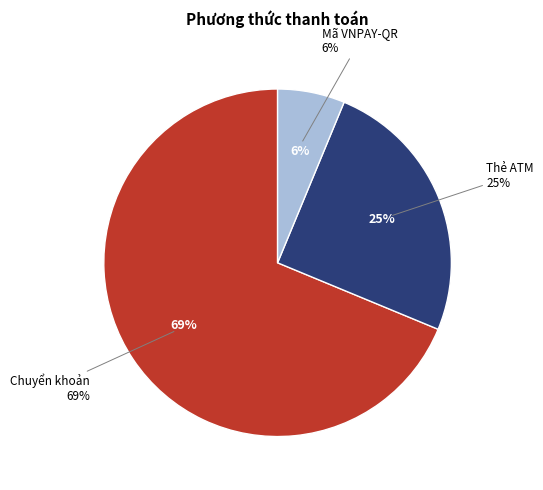

What is the majority slice?

Chuyển khoản